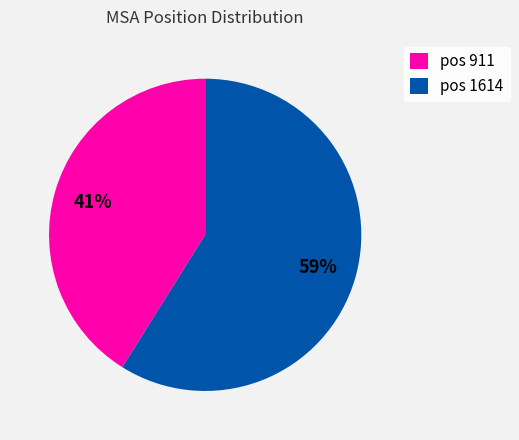

To the nearest percent, what portion does pos 911 represent?

41%